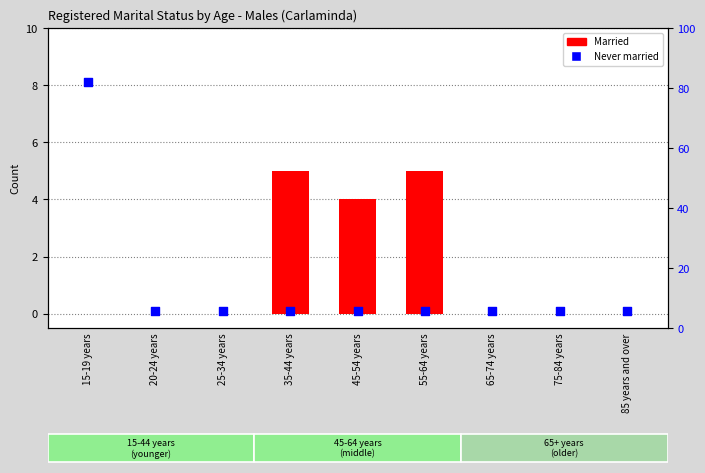

What is the total value across all series at 45-54 years?

4.1